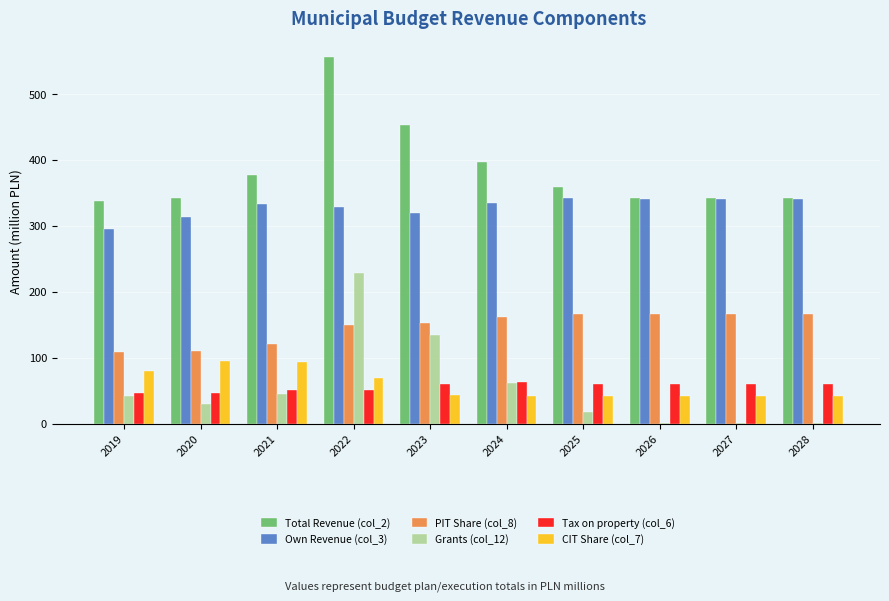

What is the sum of all Own Revenue (col_3) values?

3287.1